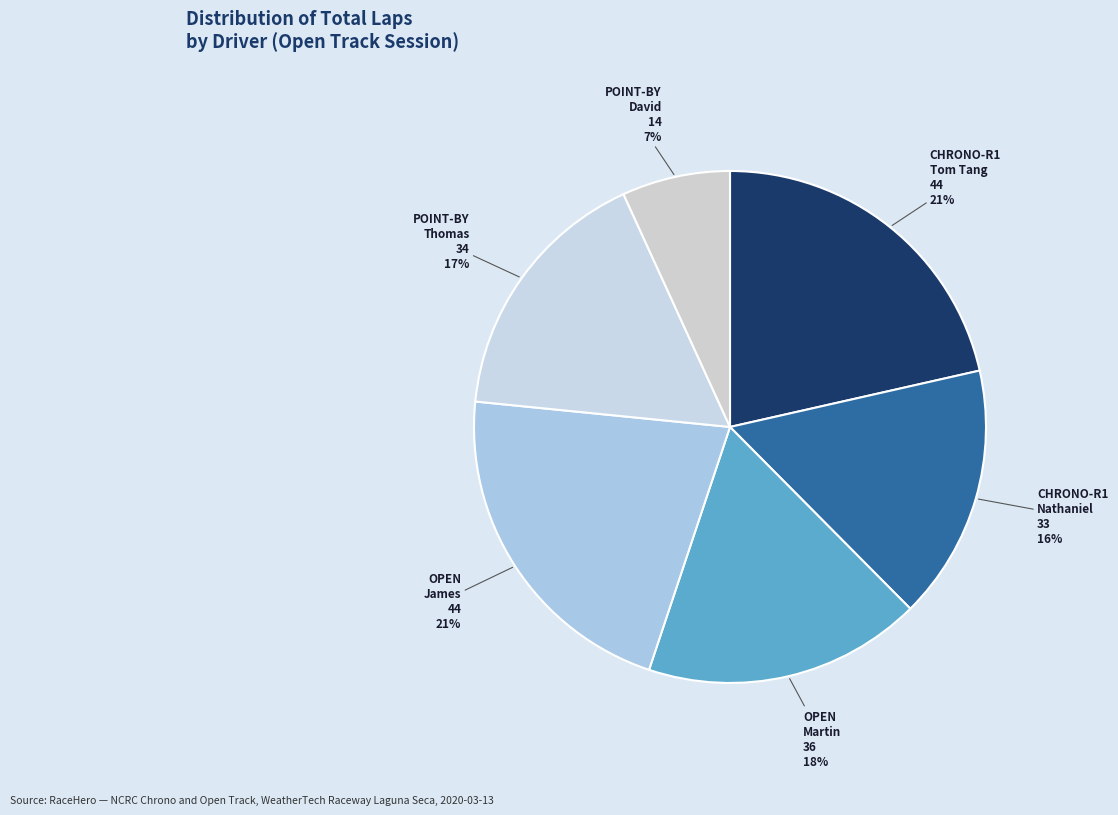

Count the number of slices in the pie.

6